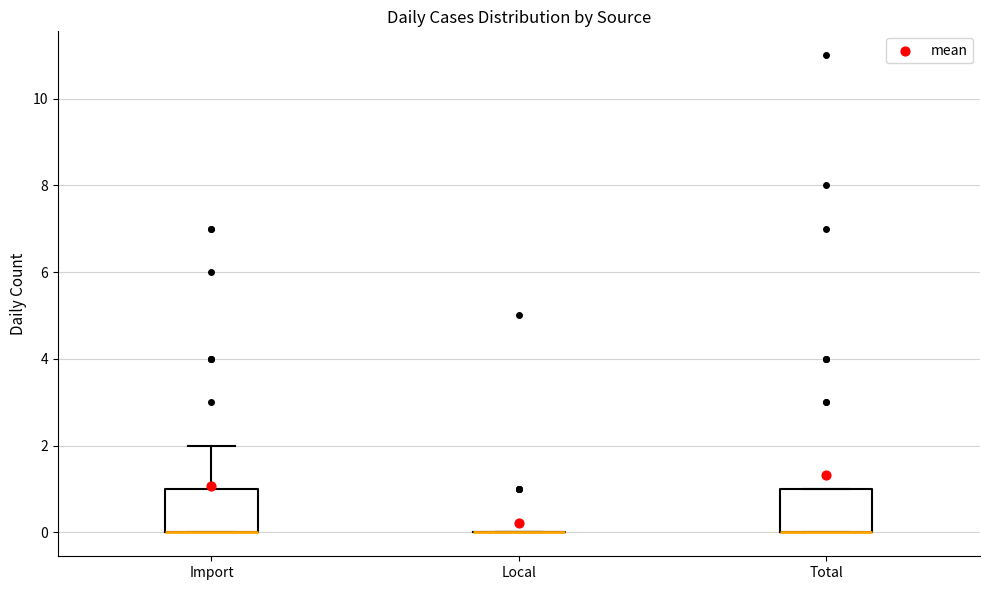

Reading left to right, transcribe this box plot: for each box, give where its median line is, the range the box spans, and where its two whiskers end, as read against the y-axis. The values are not printed on the chart, so give them approximately, as read against the axis.

Import: median 0 (drawn on the box's lower edge), box 0 to 1, whiskers 0 to 2
Local: box collapsed to a line at 0, whiskers 0 to 0
Total: median 0 (drawn on the box's lower edge), box 0 to 1, whiskers 0 to 1